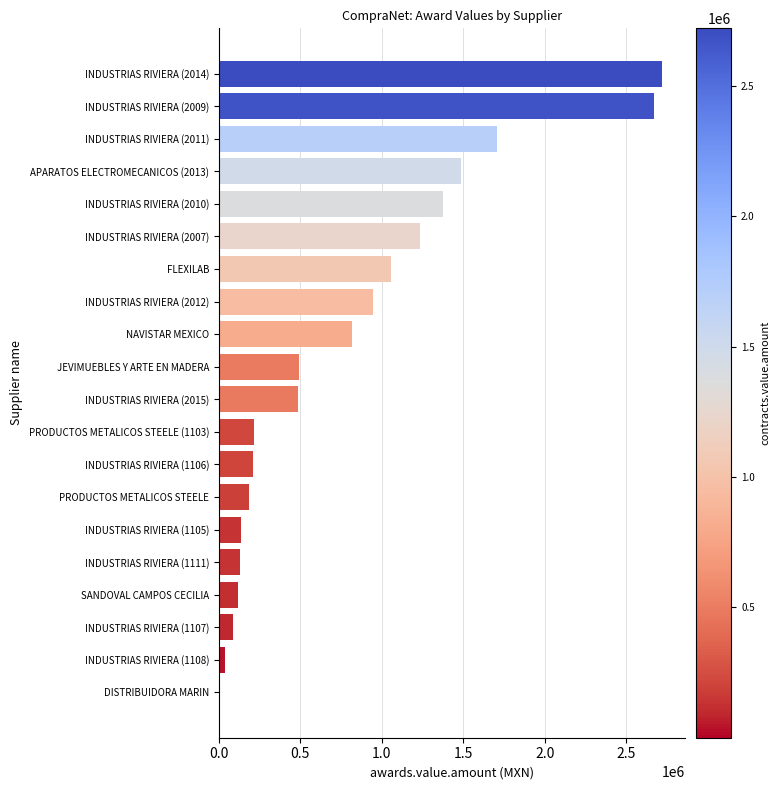

Which has a higher value, FLEXILAB or INDUSTRIAS RIVIERA (2011)?

INDUSTRIAS RIVIERA (2011)